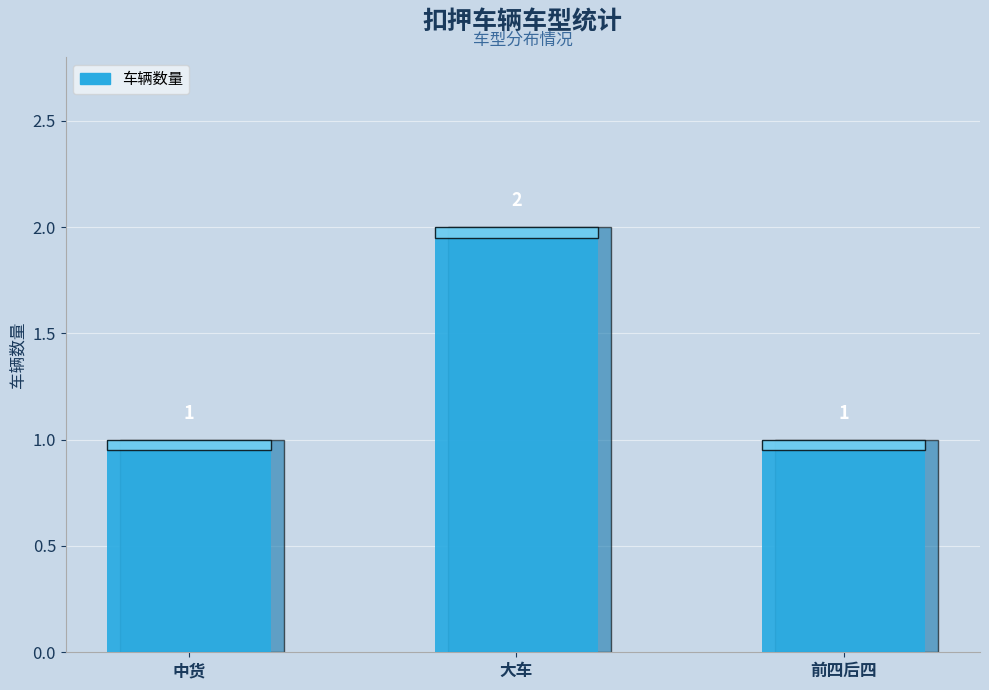

Does the chart contain any negative values?

No